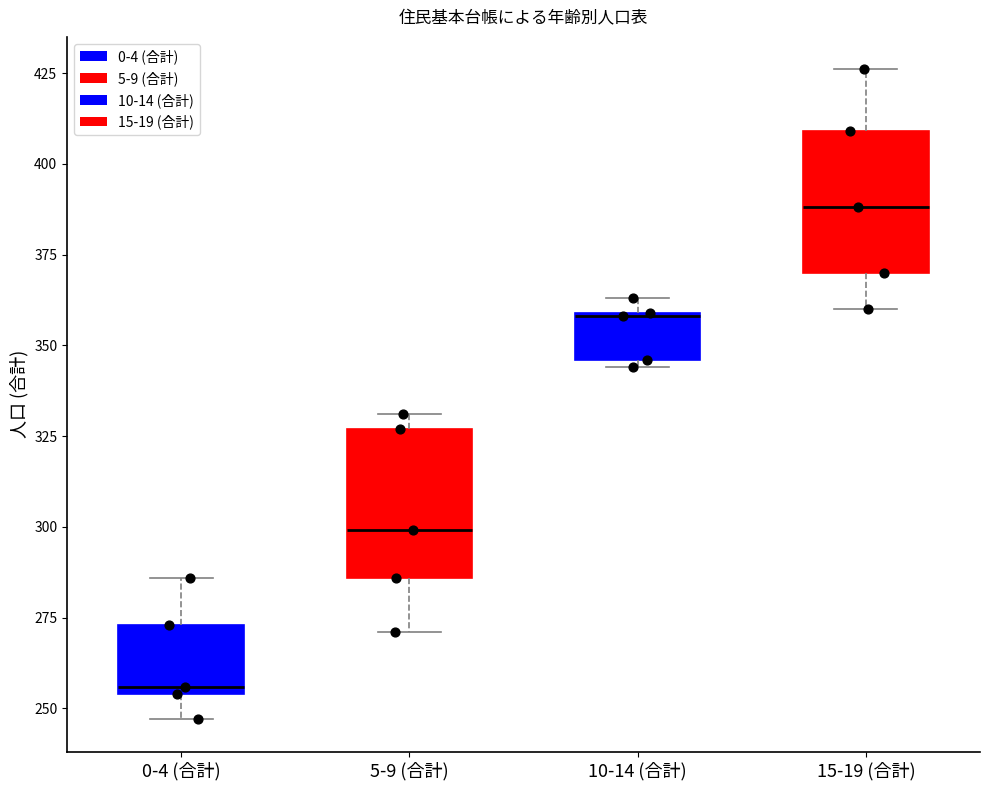

Reading left to right, transcribe this box plot: for each box, give where its median line is, the range the box spans, and where its two whiskers end, as read against the y-axis. The values are not printed on the chart, so give them approximately, as read against the axis.

0-4 (合計): median 255 (just above the box's lower edge), box 255 to 275, whiskers 245 to 285
5-9 (合計): median 300, box 285 to 325, whiskers 270 to 330
10-14 (合計): median 360, box 345 to 360, whiskers 345 (just below the box's lower edge) to 365
15-19 (合計): median 390, box 370 to 410, whiskers 360 to 425